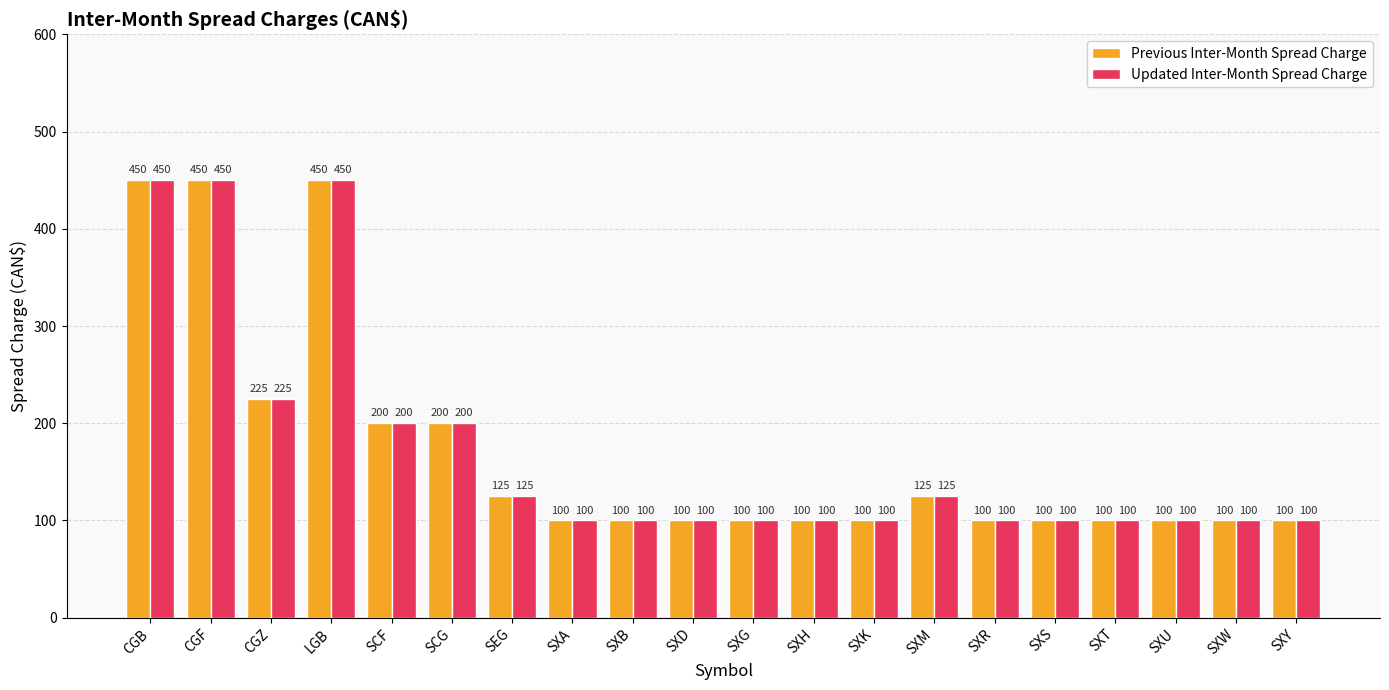

How many bars are there in each group?

2